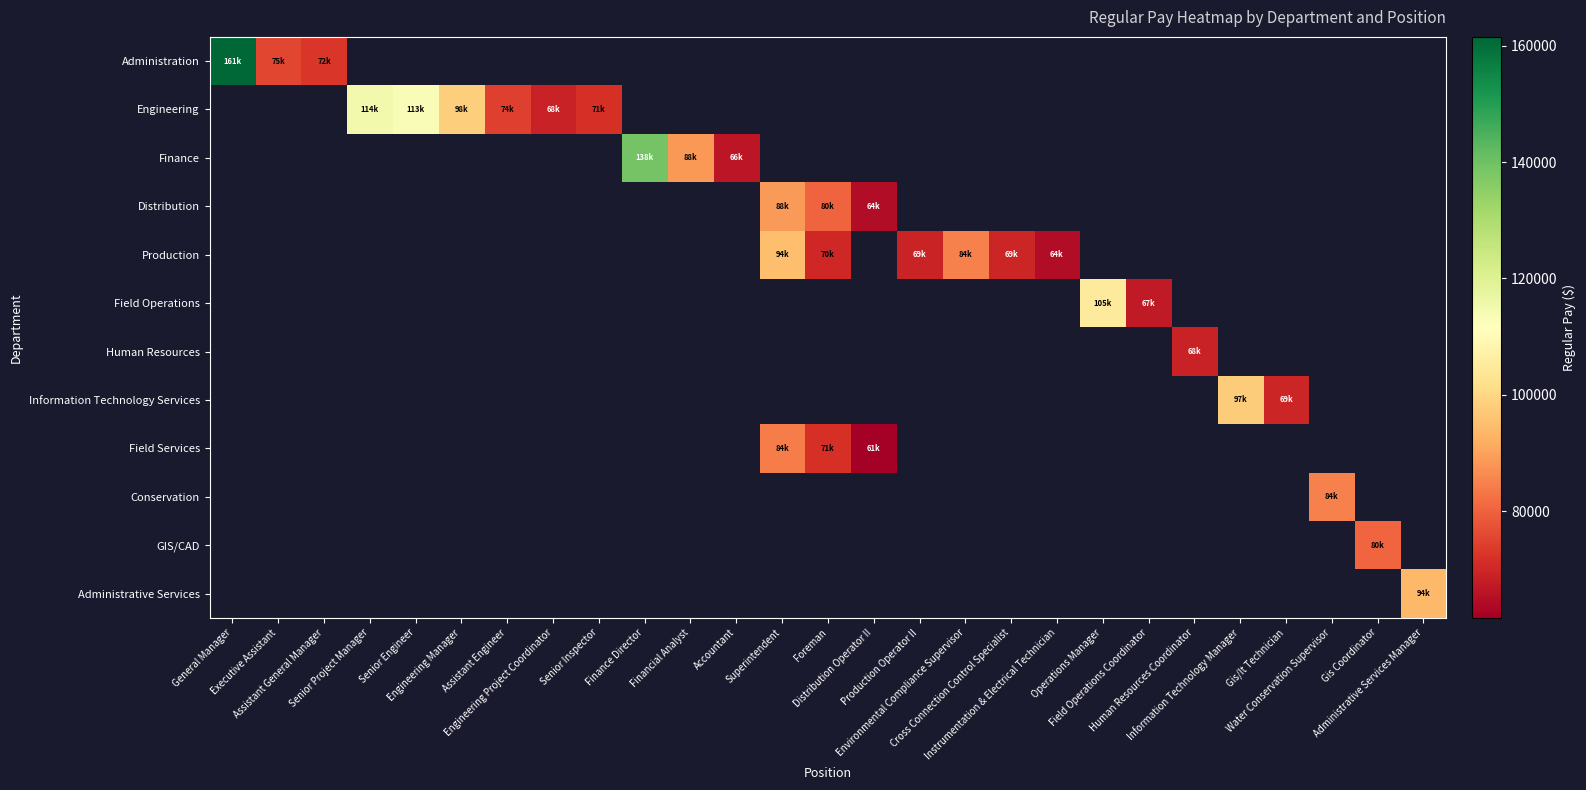

Where does the Distribution series first go above 80356?

Superintendent